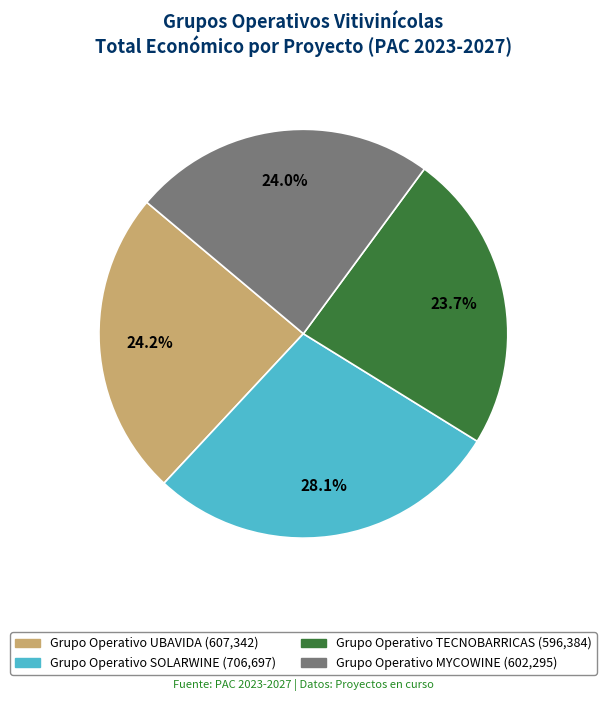

Is there any slice that represents more than half of the pie?

No